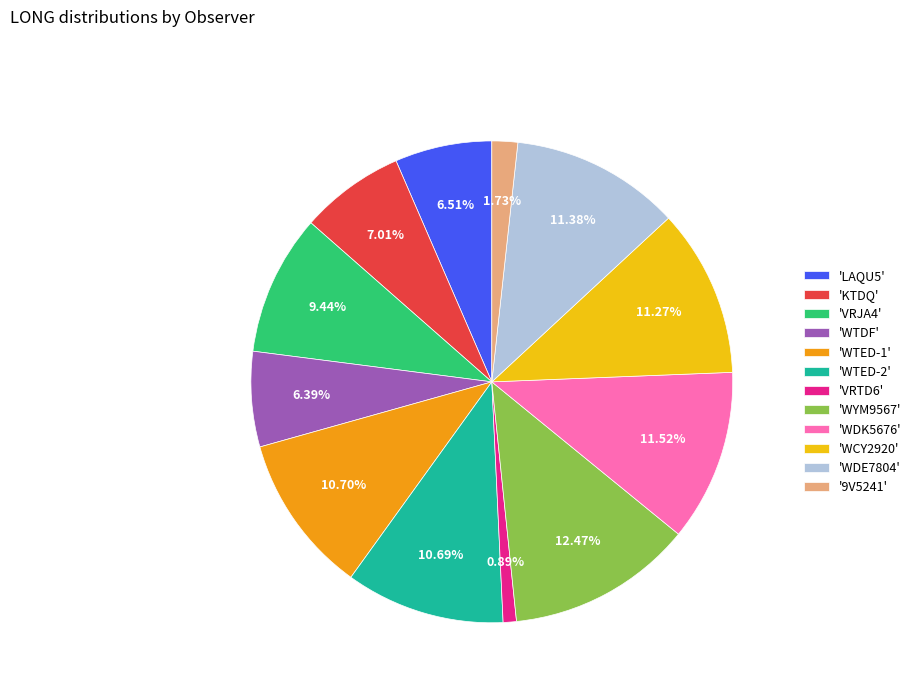

Which has a higher value, 'WTED-2' or 'KTDQ'?

'WTED-2'